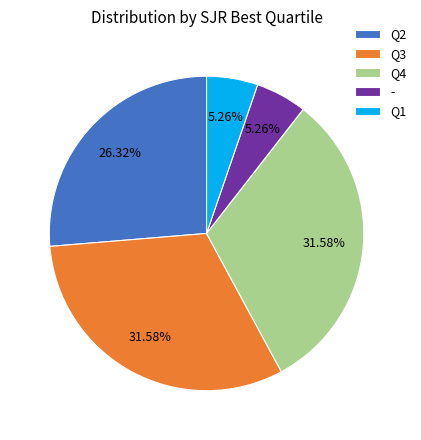

What is the ratio of the value at Q3 to the value at -?

6.0